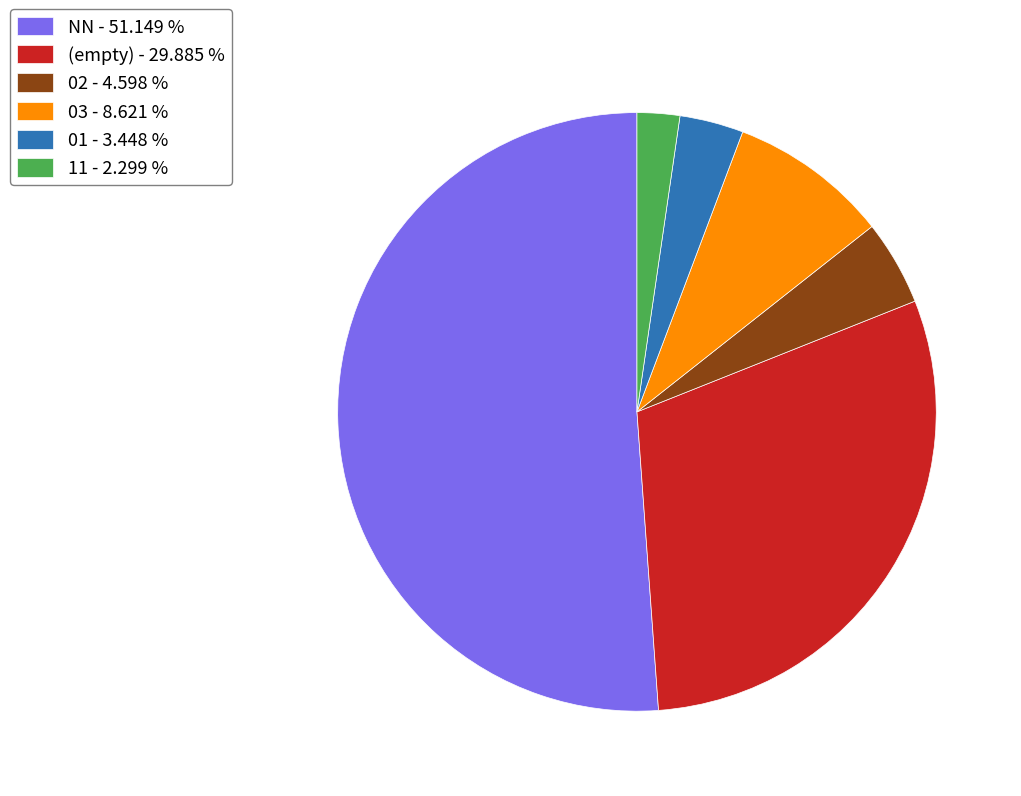

What is the smallest slice in the pie chart?

11 - 2.299 %